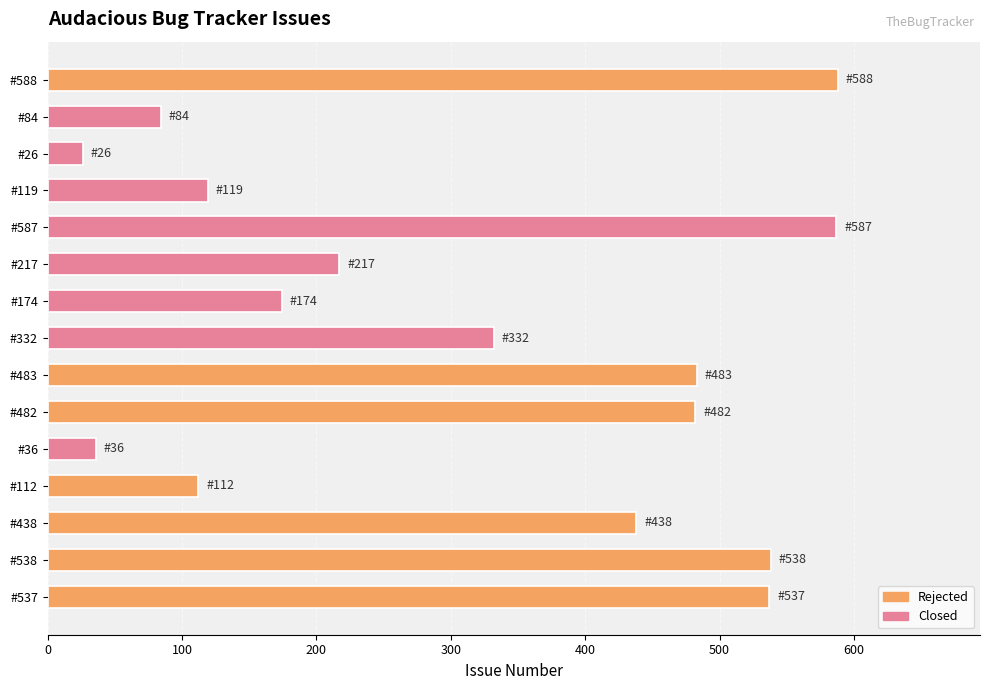

What is the change in value from #438 to #482?

+44